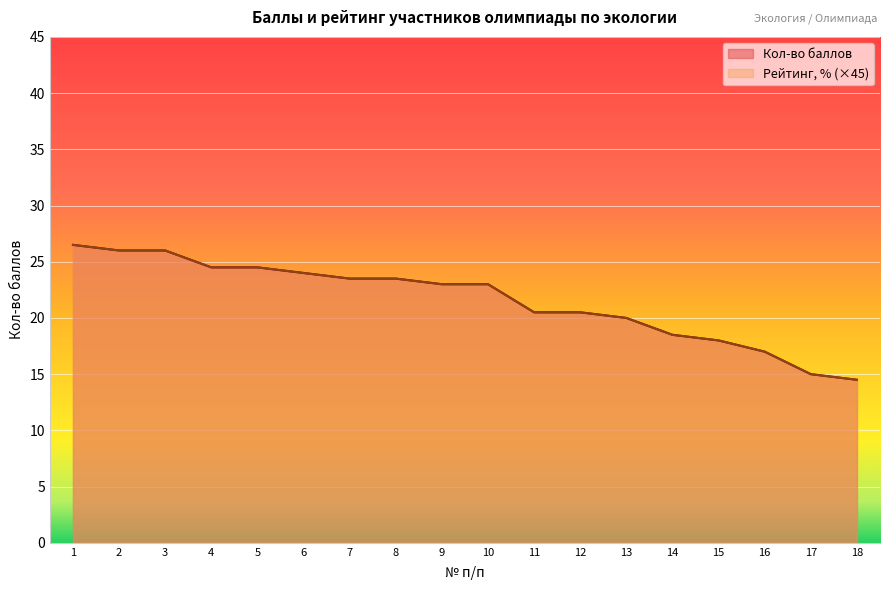

Count the number of data series in this chart.

2